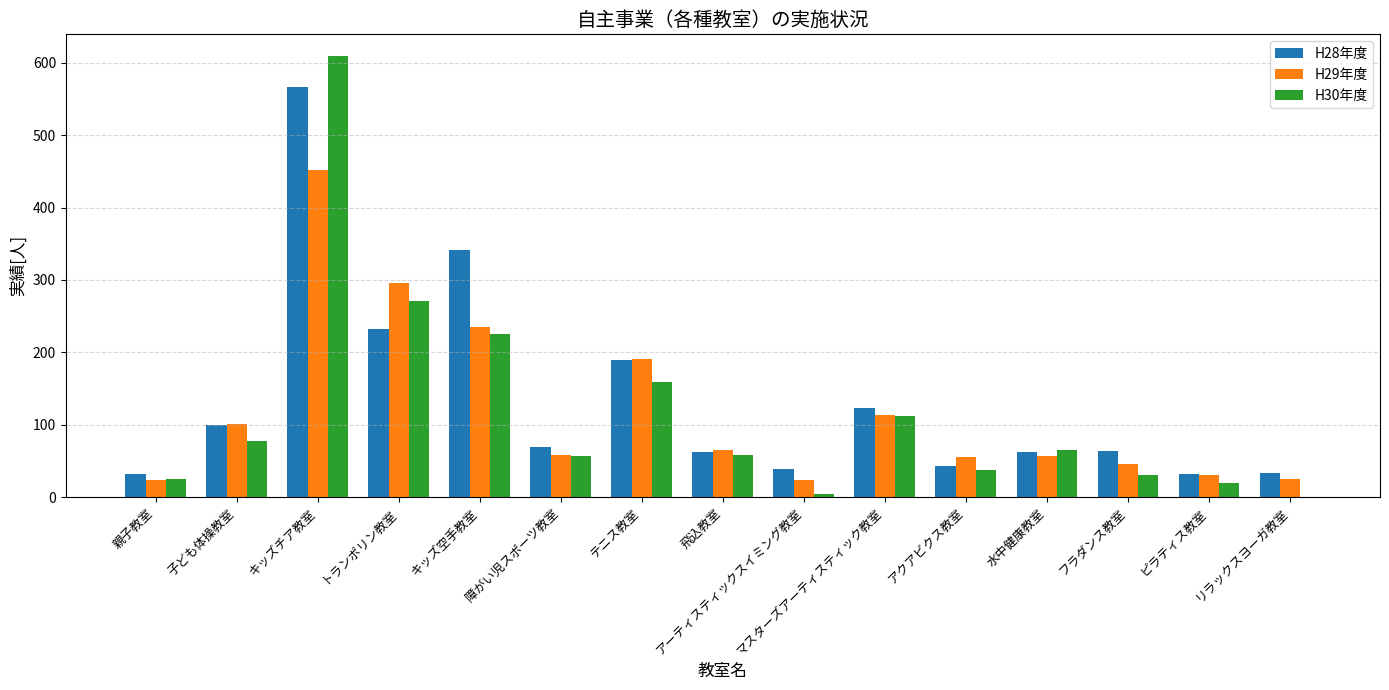

Between キッズ空手教室 and ピラティス教室, which series saw the biggest shift?

H28年度